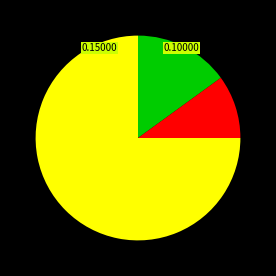

Count the number of slices in the pie.

3